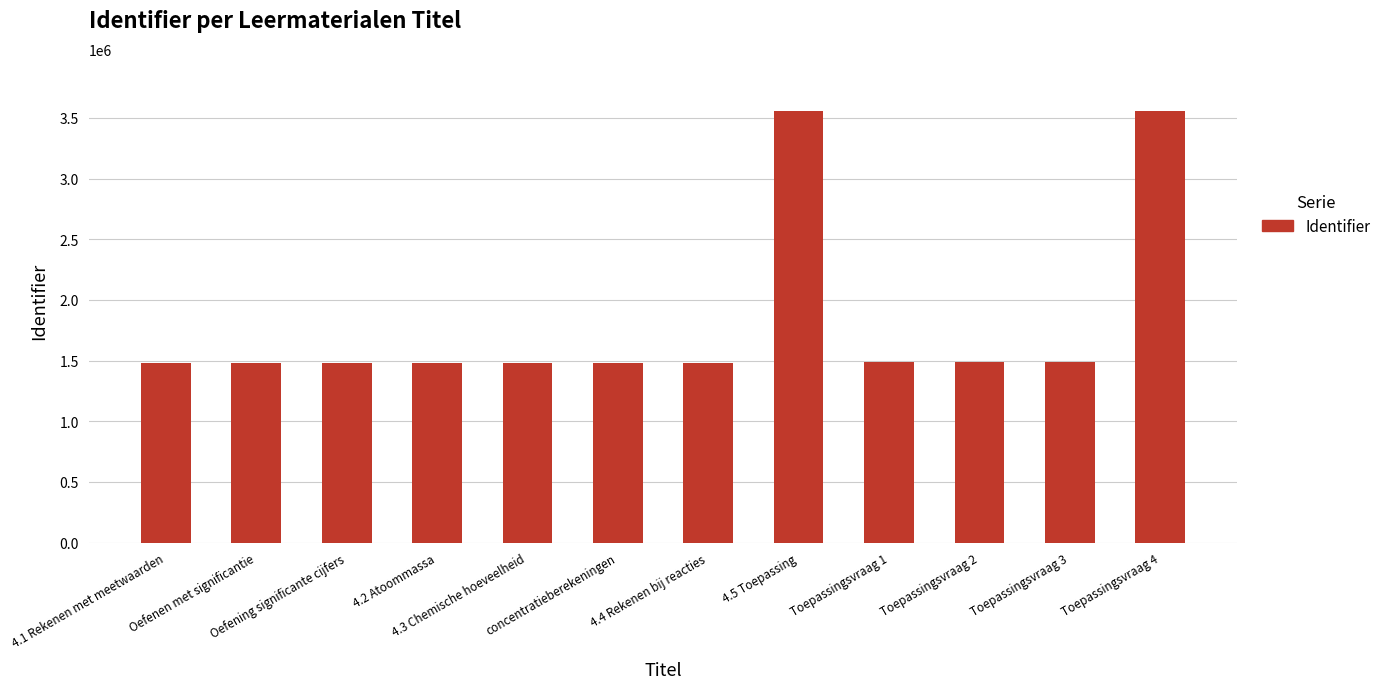

What is the sum of the values at 4.3 Chemische hoeveelheid and Toepassingsvraag 2?

2970235